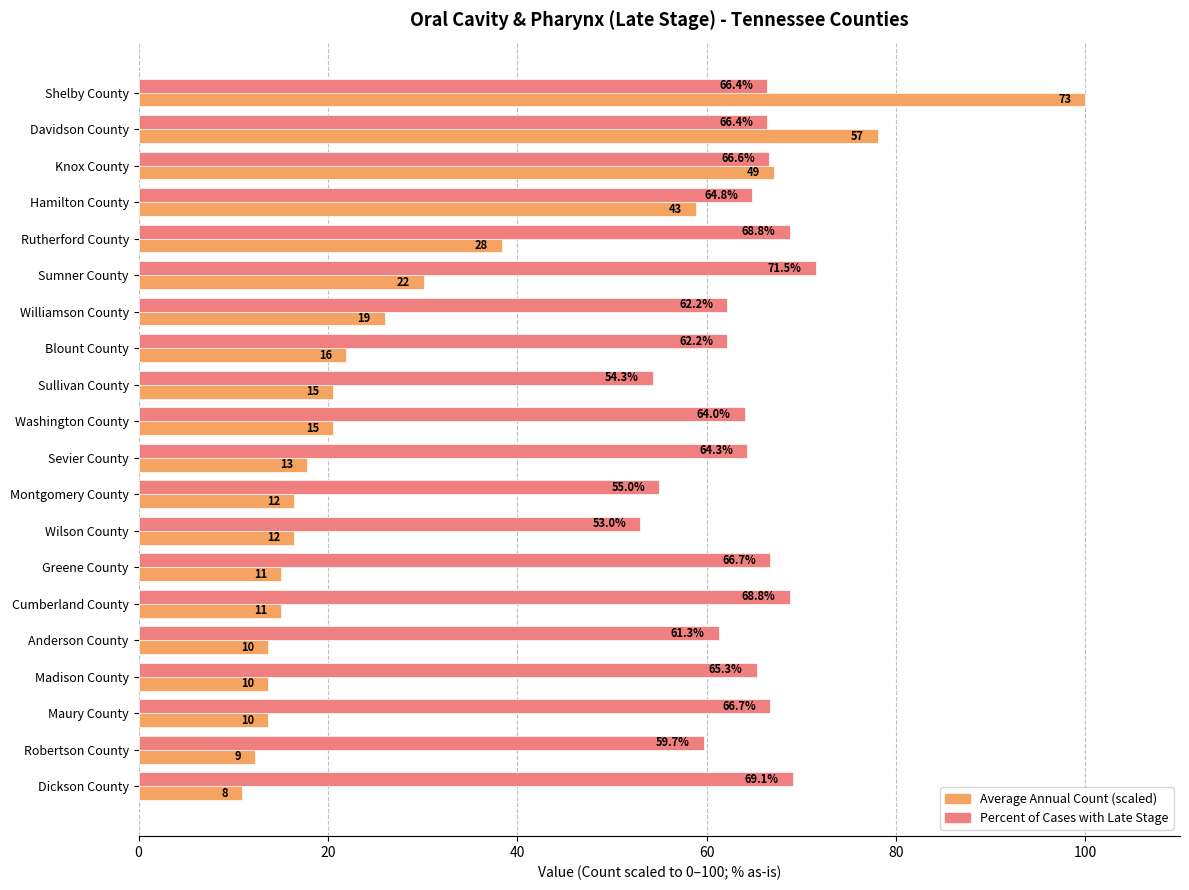

What is the maximum value shown in the chart?

100.0